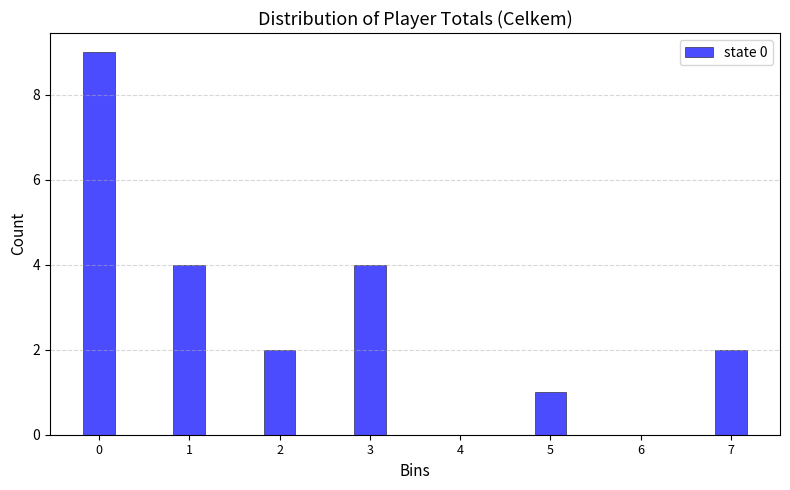

Reading right to left, what are all the values shown in this chart?

7=2	6=0	5=1	4=0	3=4	2=2	1=4	0=9